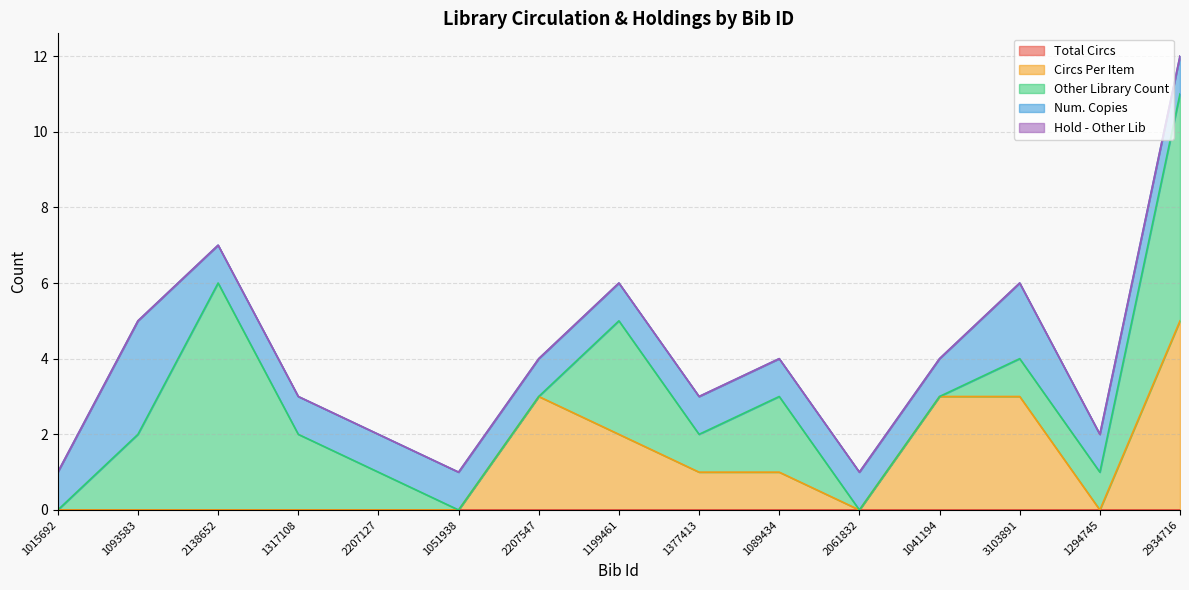

True or false: Hold - Other Lib and Other Library Count intersect in this chart.

False